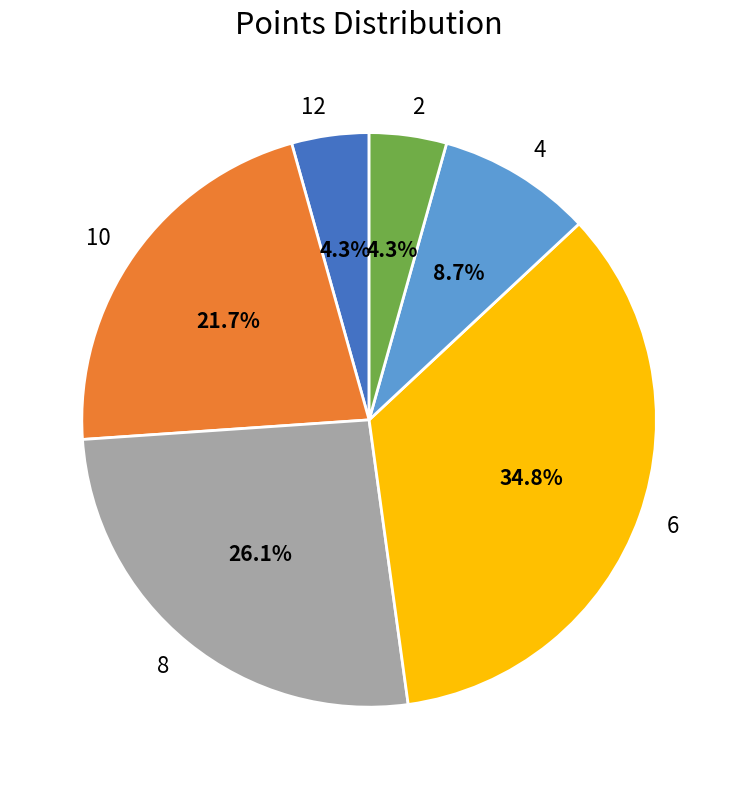

To the nearest percent, what portion does 12 represent?

4%